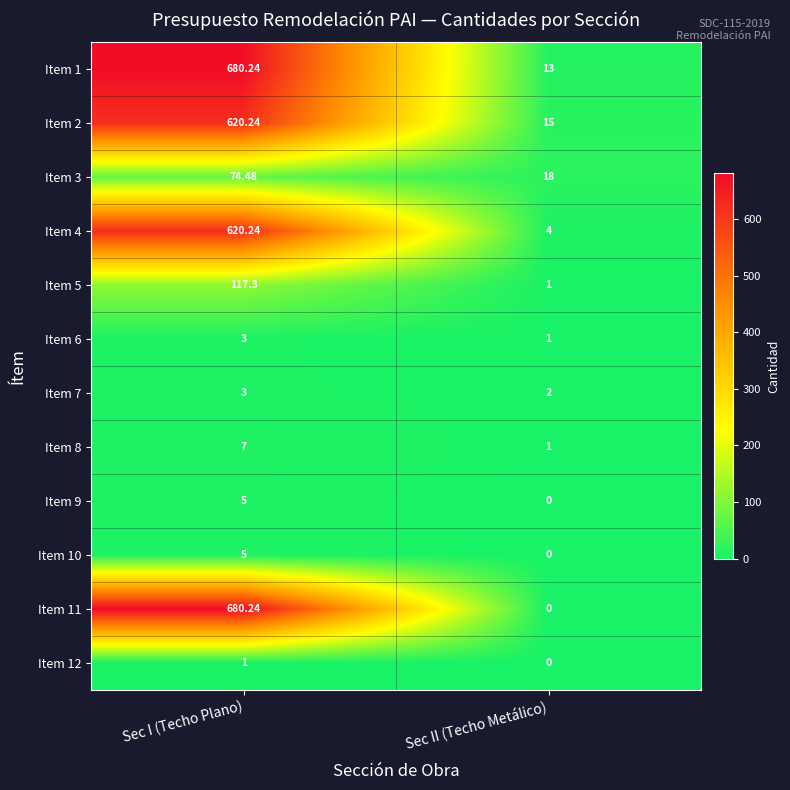

Where is Item 5 nearest to the value 59?

Sec II (Techo Metálico)